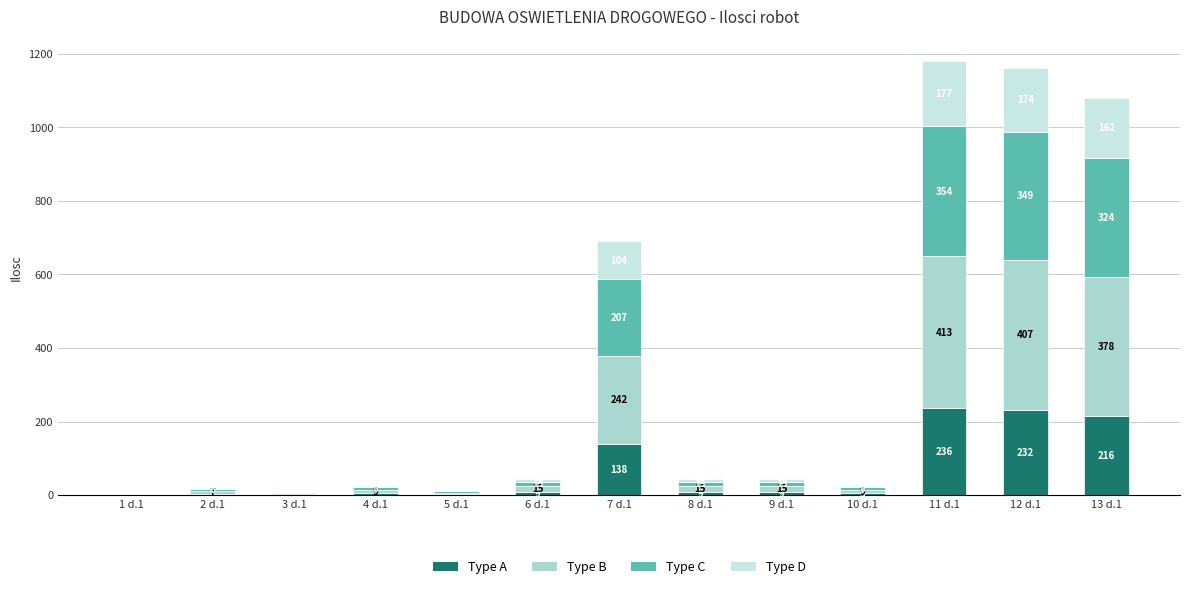

The Type A series shows 5.0 at 4 d.1. True or false?

True